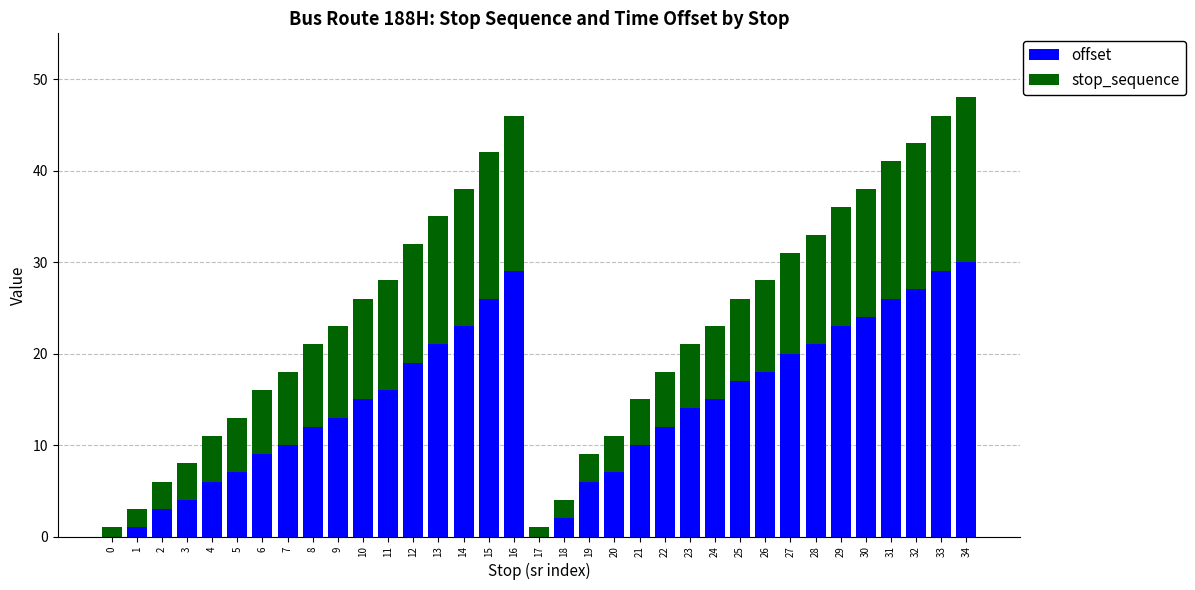

Does the chart contain stacked bars?

Yes